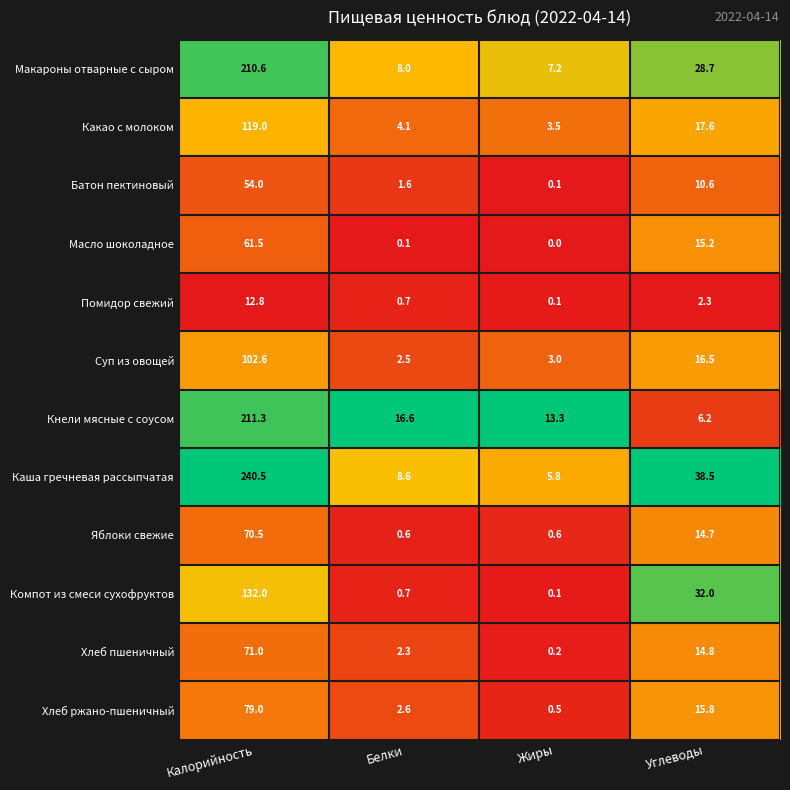

List the series in order of their peak value, lowest first.

Помидор свежий, Батон пектиновый, Масло шоколадное, Яблоки свежие, Хлеб пшеничный, Хлеб ржано-пшеничный, Суп из овощей, Какао с молоком, Компот из смеси сухофруктов, Макароны отварные с сыром, Кнели мясные с соусом, Каша гречневая рассыпчатая